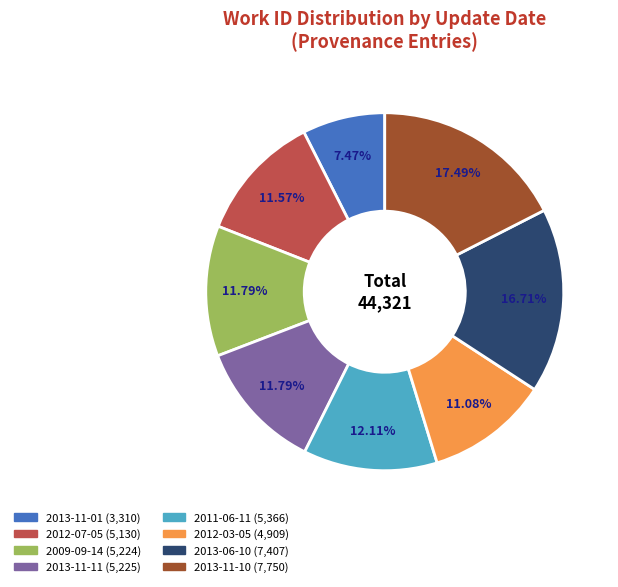

To the nearest percent, what is the average slice percentage?

12%